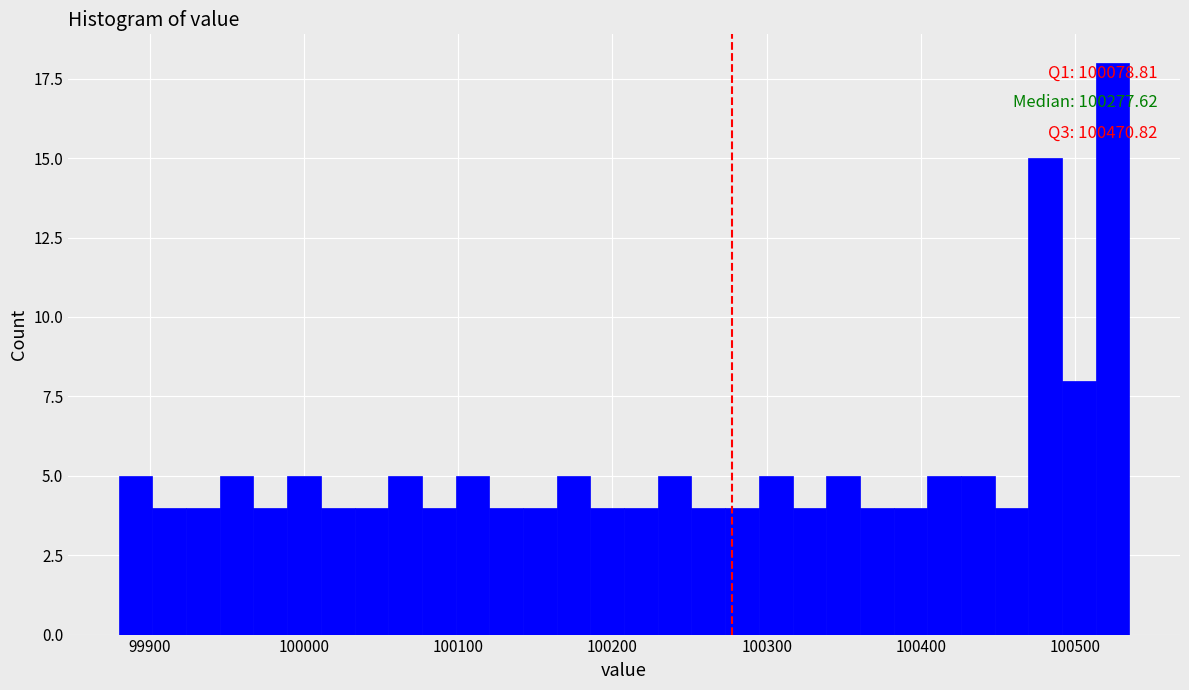

Around what value on the x-axis is the tallest bar? Give the approximate position of its centre, as read against the axis.

100520